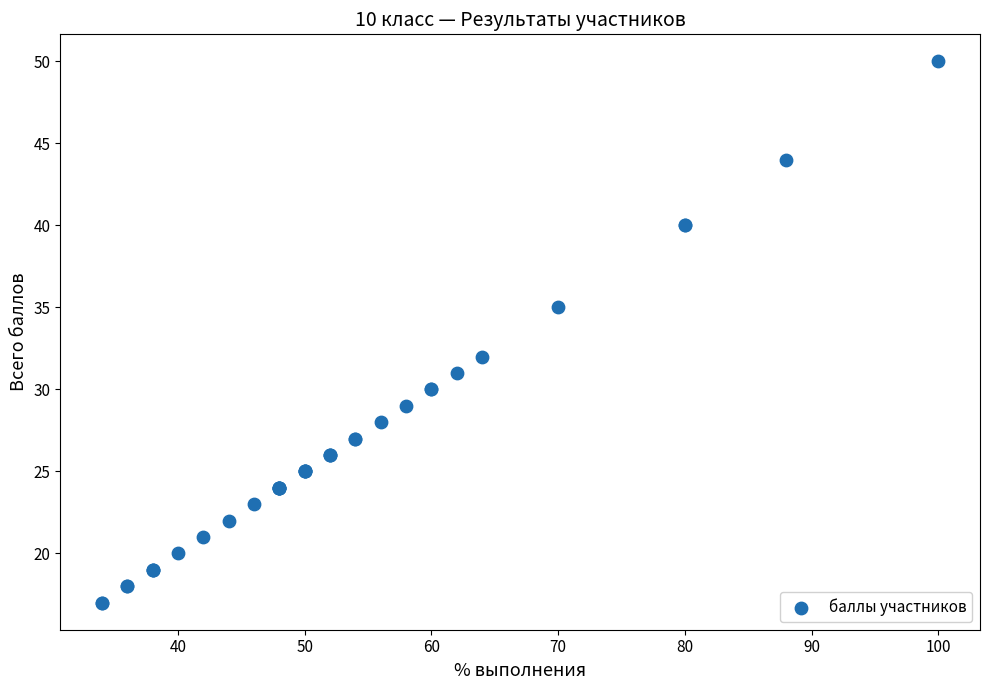

What Y value in the scatter plot is closest to 33?

32